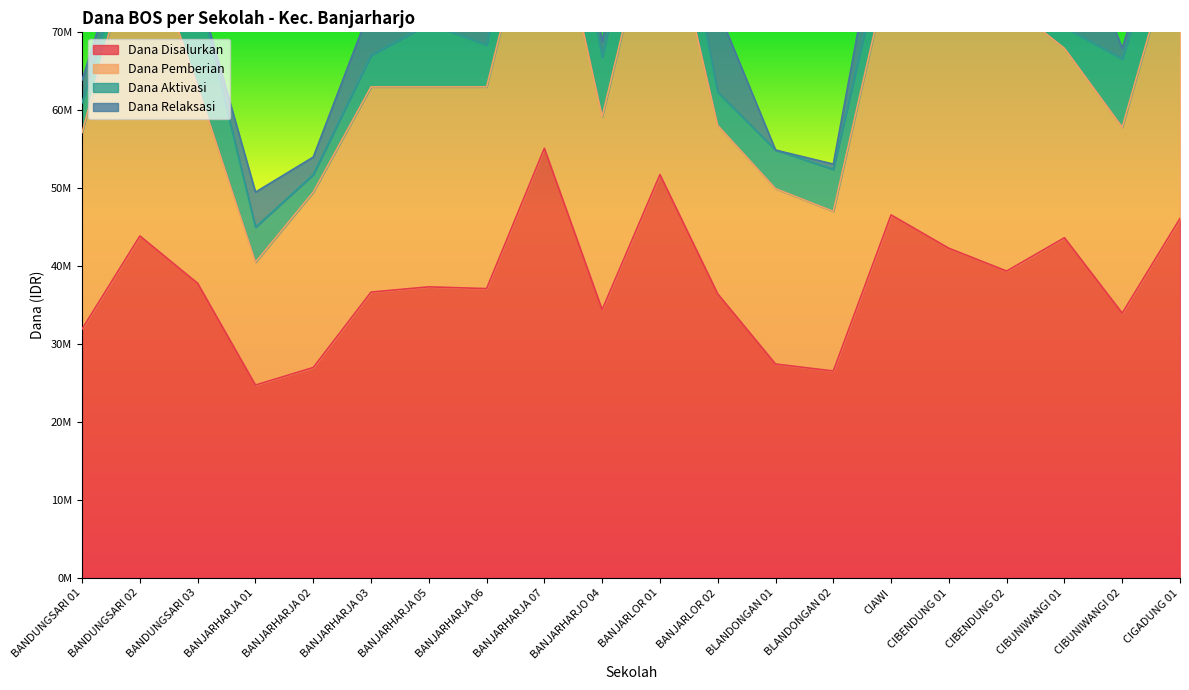

What is the sum of the Dana Pemberian values at CIGADUNG 01 and BLANDONGAN 02?

58050000